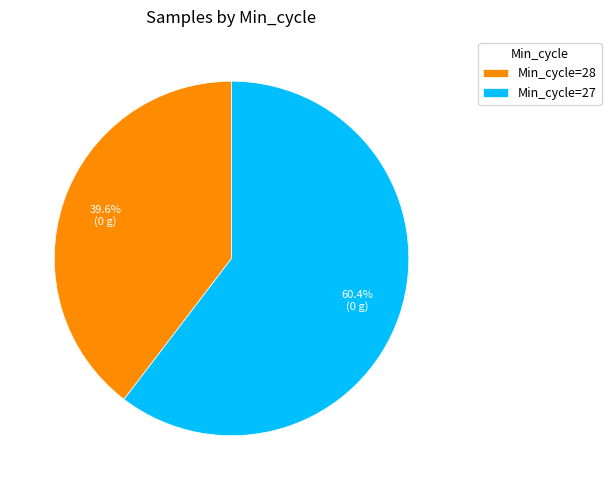

How many slices are in this pie chart?

2